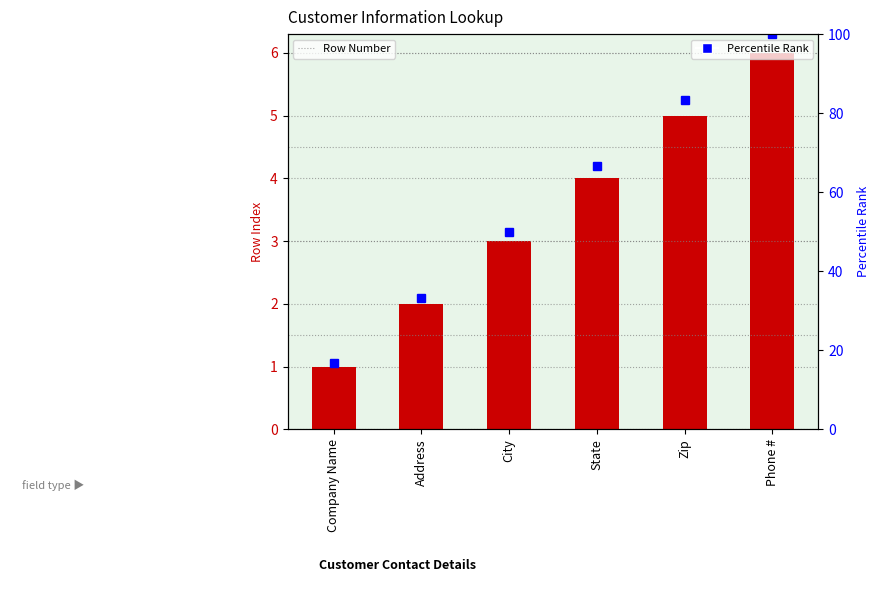

What is the label of the 4th bar from the left?

State